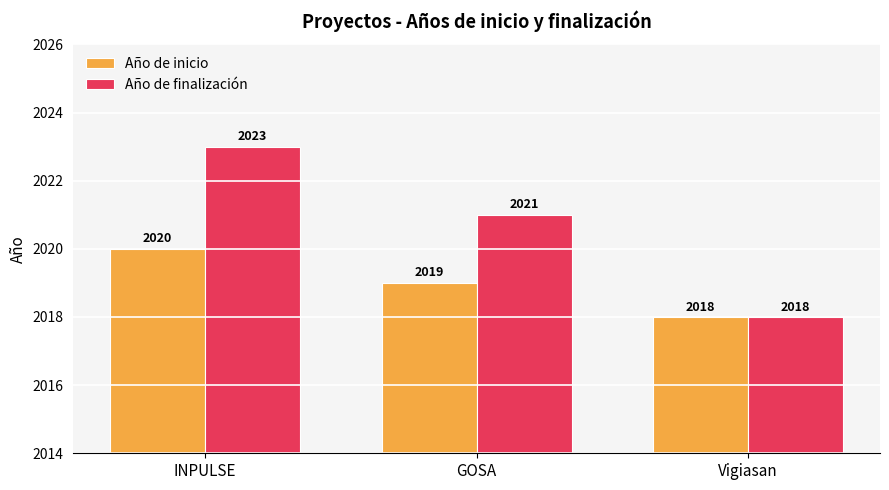

What is the label of the 3rd bar from the right?

INPULSE